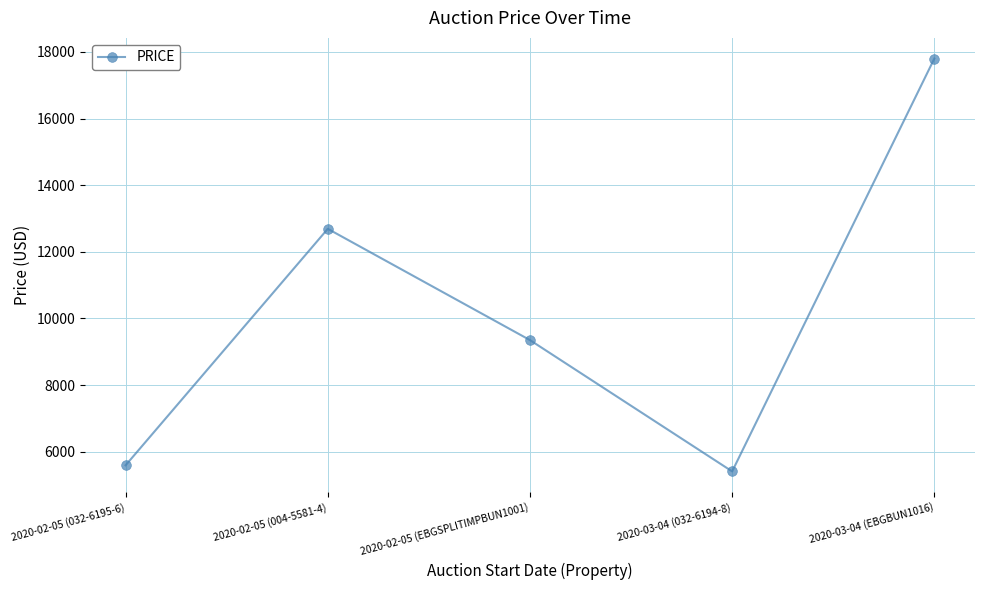

Reading left to right, transcribe all the data shown in this chart.

2020-02-05 (032-6195-6)=5592.5	2020-02-05 (004-5581-4)=12689.5	2020-02-05 (EBGSPLITIMPBUN1001)=9350.0	2020-03-04 (032-6194-8)=5409.0	2020-03-04 (EBGBUN1016)=17800.0